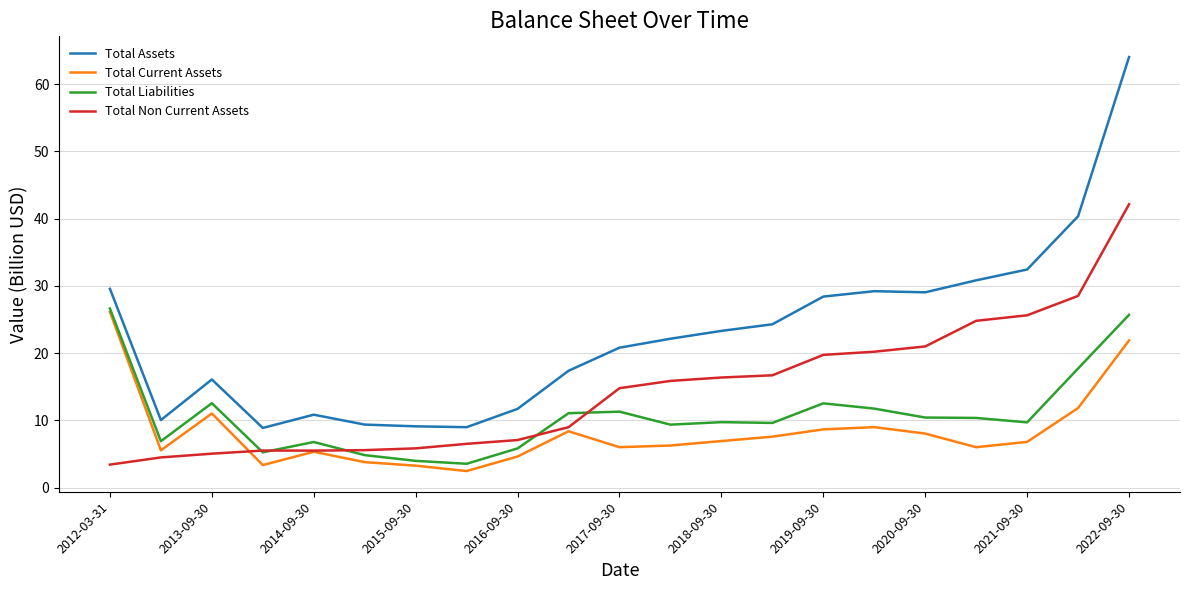

True or false: Total Current Assets and Total Assets intersect in this chart.

False